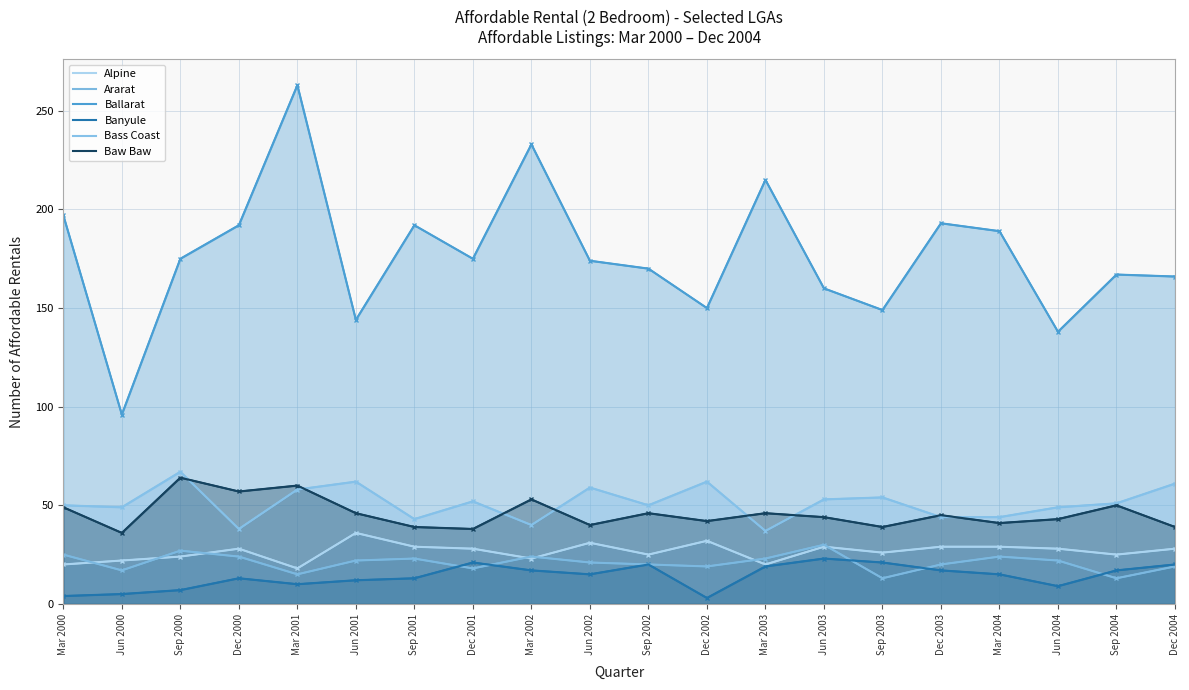

At which category does Ararat reach its first local peak?

Sep 2000